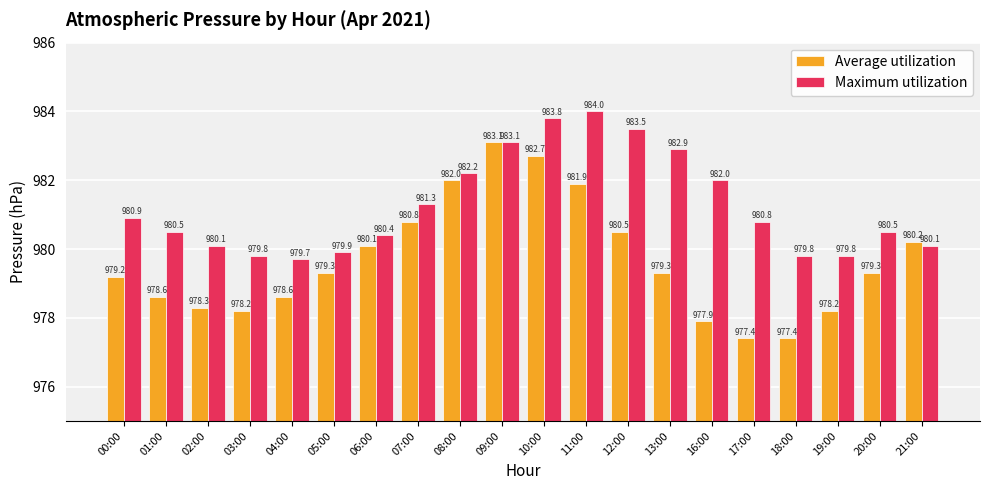

What position from the left is 08:00?

9